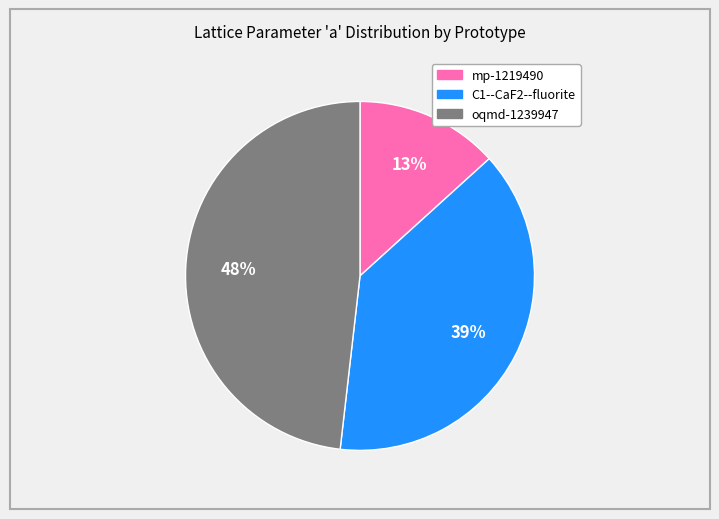

To the nearest percent, what is the difference between the largest and smallest slice percentages?

35%